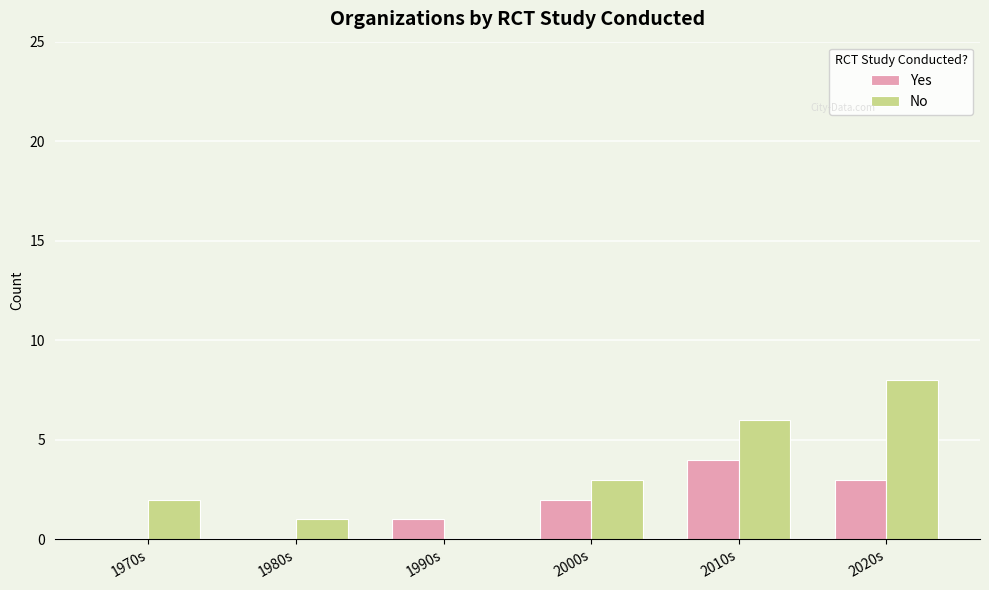

Are the bars horizontal?

No